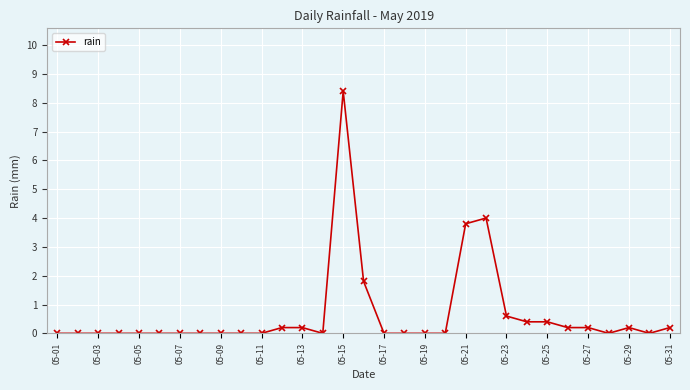

True or false: the data has more than 1 interior local peaks.

True